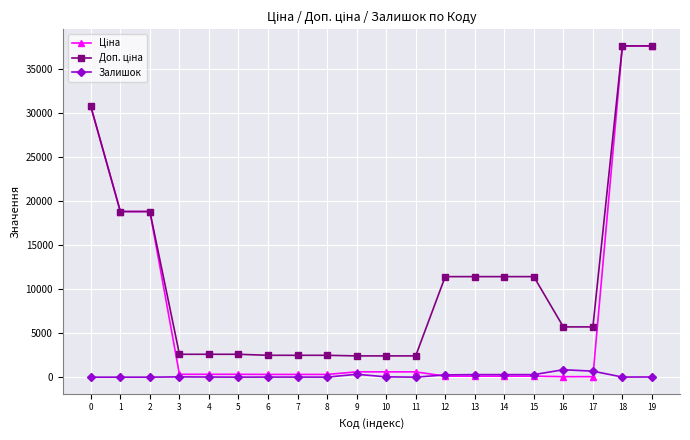

What is the greatest value displayed?

37593.6